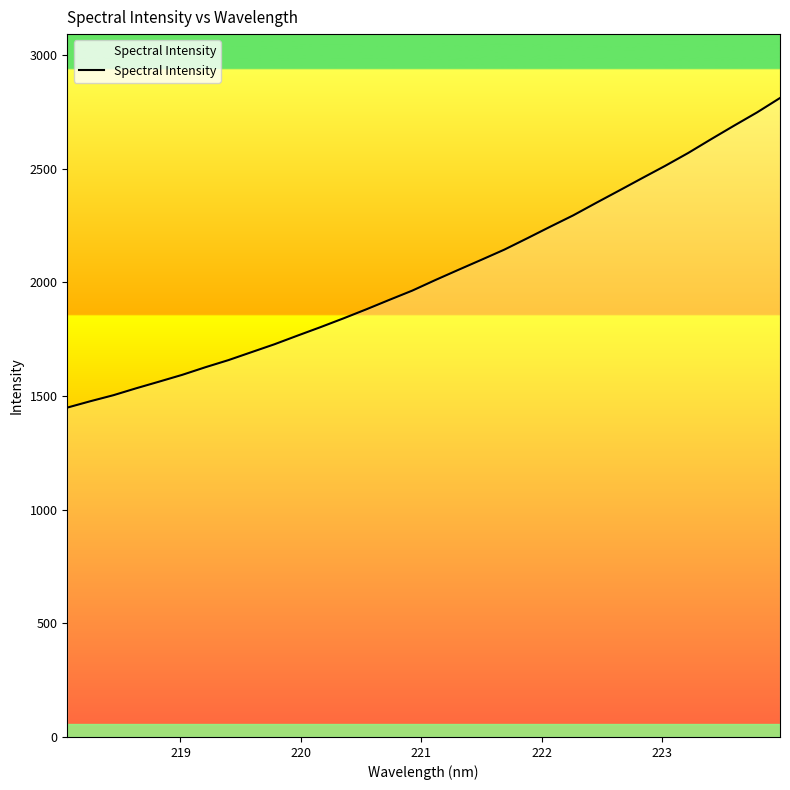

What is the greatest value displayed?

2810.7